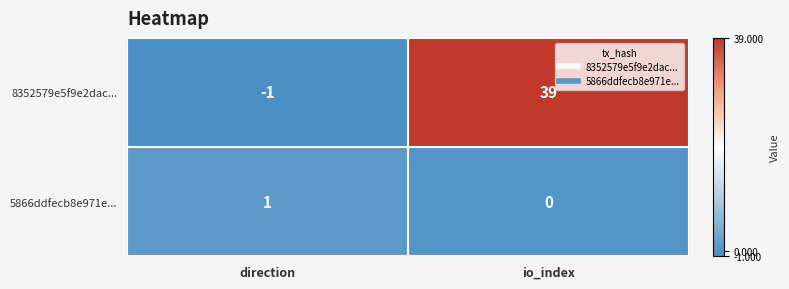

Read the 8352579e5f9e2dac... value at io_index, to the nearest 5.

40